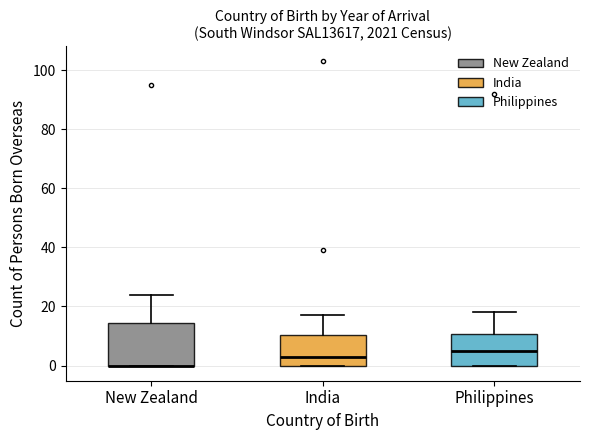

Where does the upper whisker of the box for India end on the y-axis? The values are not printed on the chart, so give them approximately, as read against the axis.

18